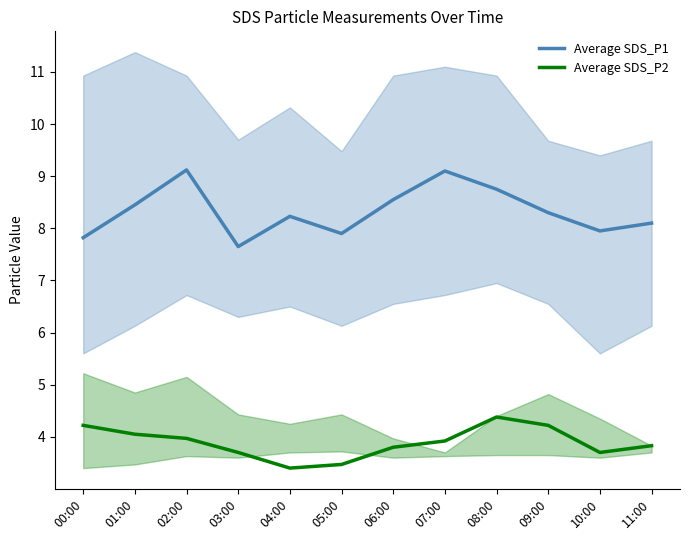

Which series has the widest spread of values?

Average SDS_P1